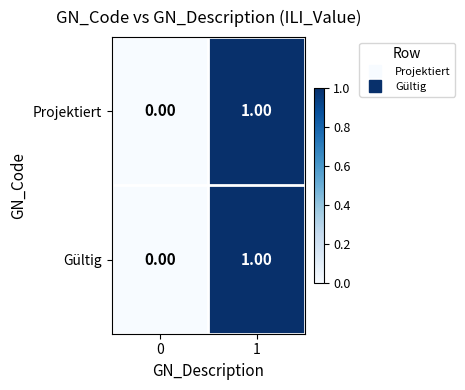

How many values in the Projektiert series are below 1?

1